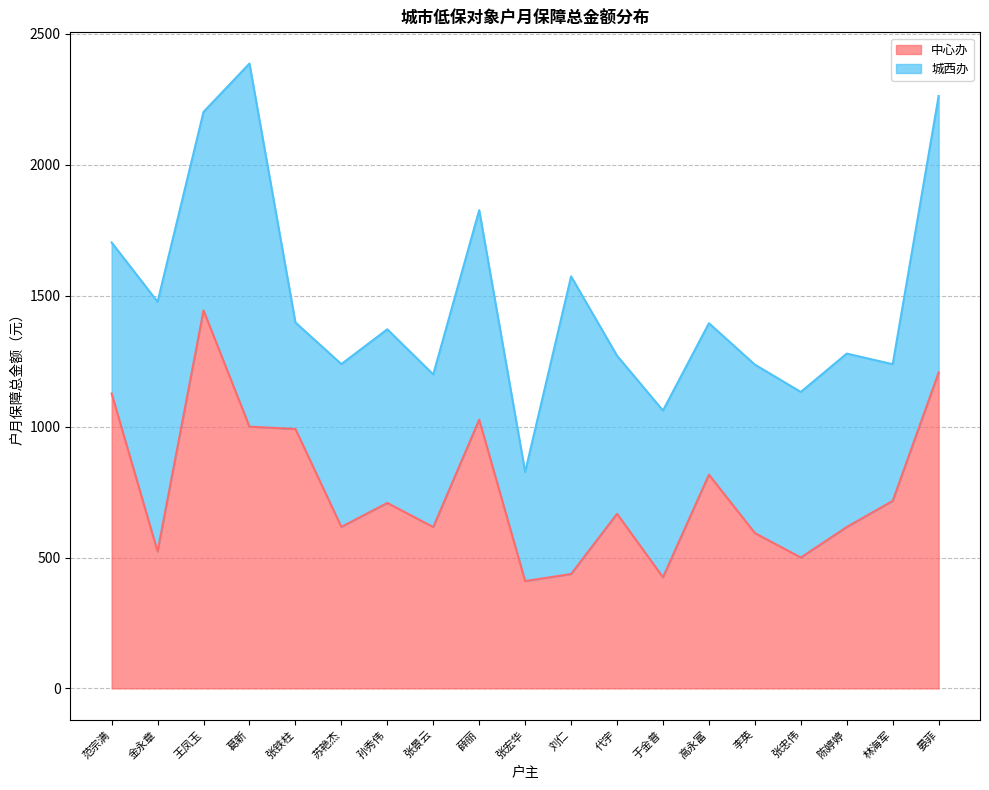

What is the smallest value displayed?

410.0